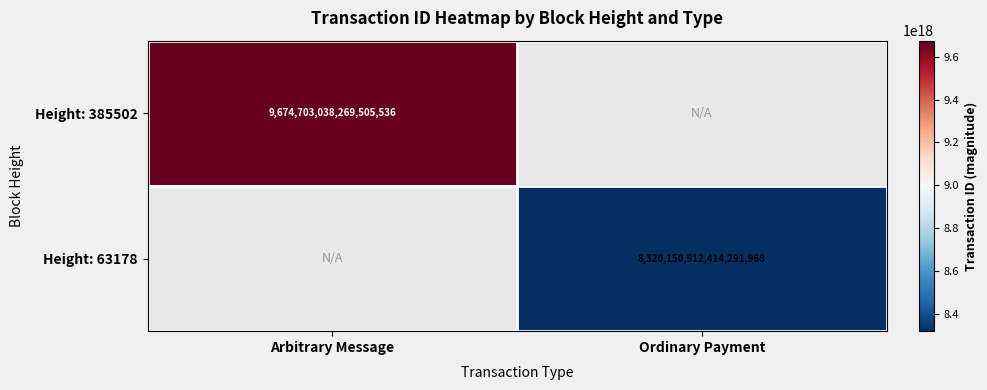

Is it true that Height: 385502 equals 15041850632927354880 at Arbitrary Message?

False